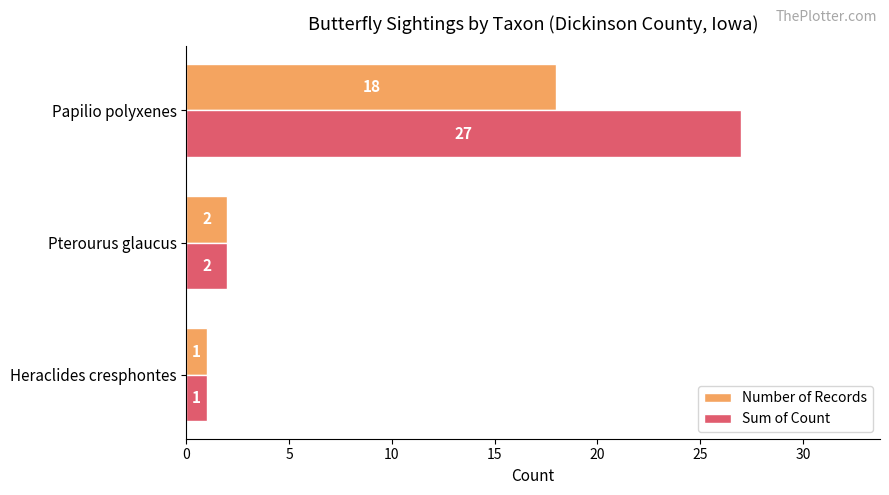

Rank the series by their maximum value, from lowest to highest.

Number of Records, Sum of Count